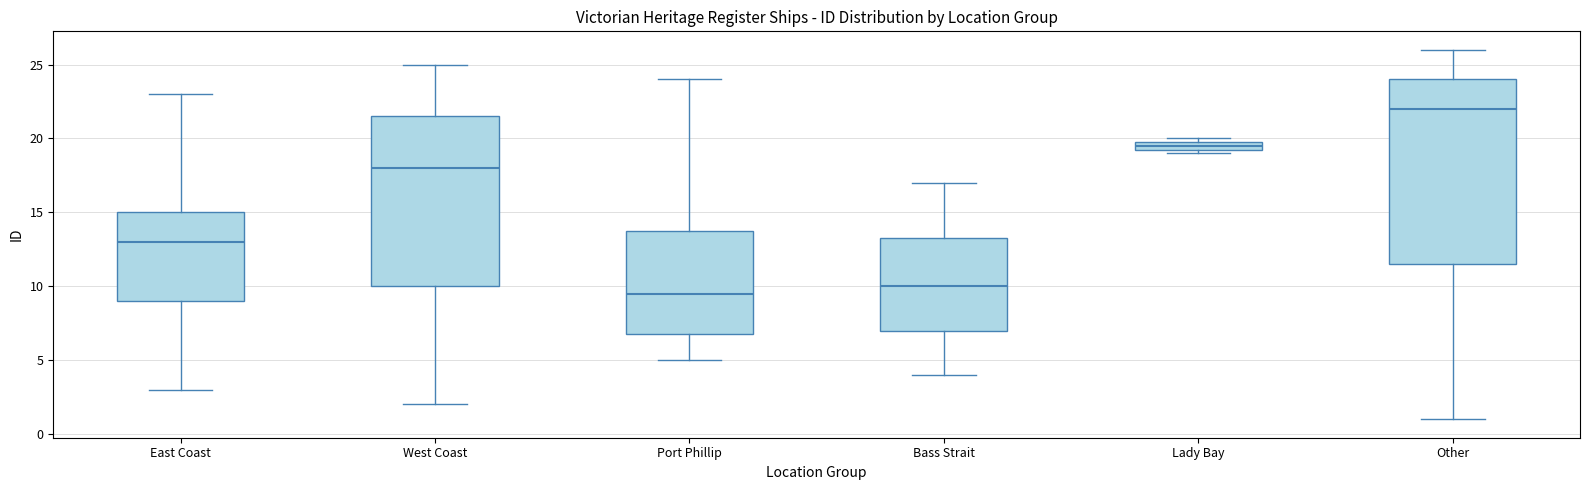

Where does the upper whisker of the box for Port Phillip end on the y-axis? The values are not printed on the chart, so give them approximately, as read against the axis.

24.0